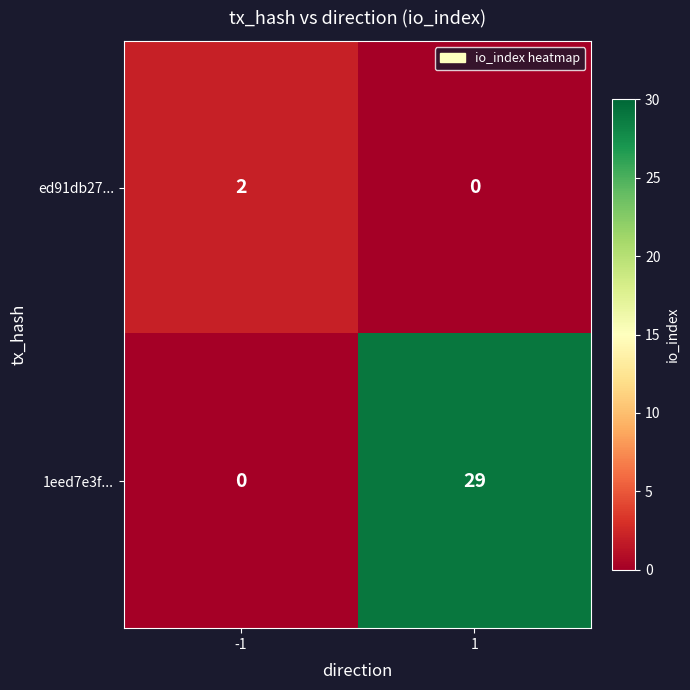

What is the sum of the 1eed7e3f... values at 1 and -1?

29